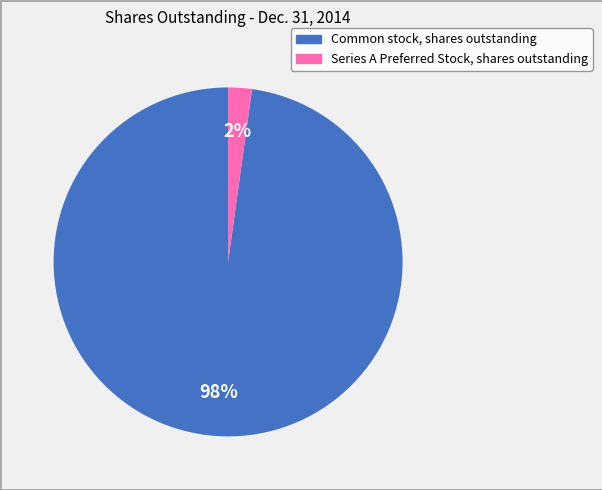

To the nearest percent, what is the difference between the Common stock, shares outstanding and Series A Preferred Stock, shares outstanding slice percentages?

96%